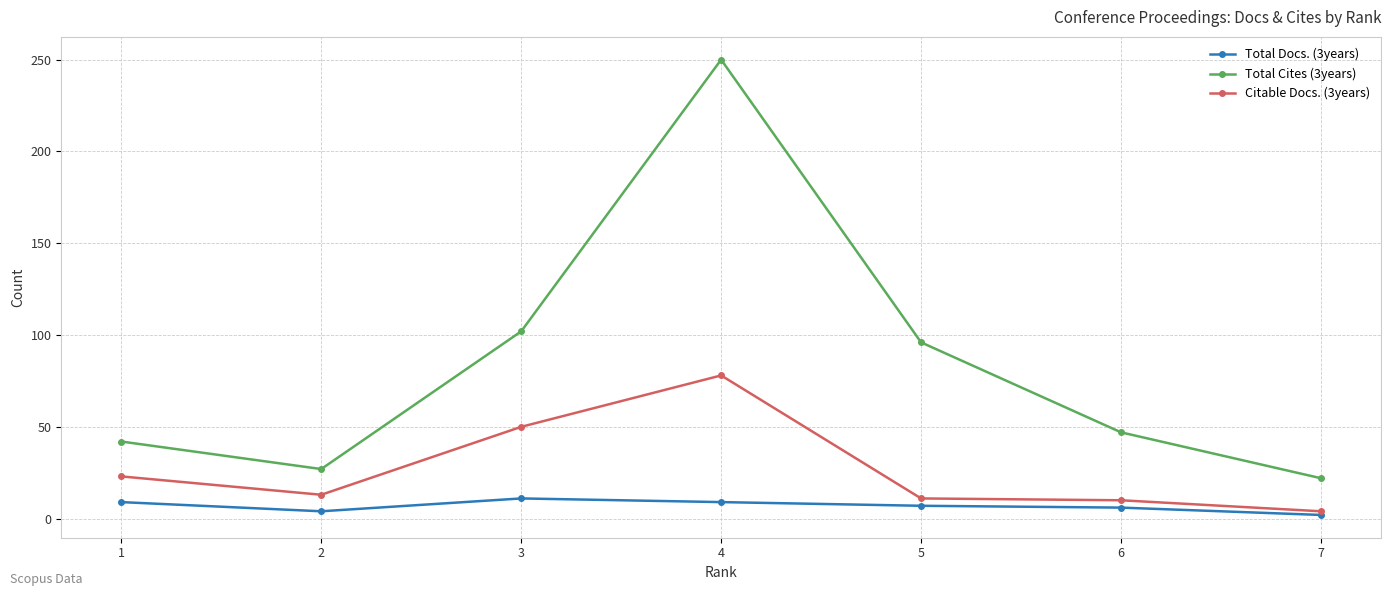

True or false: Total Cites (3years) and Citable Docs. (3years) intersect in this chart.

False